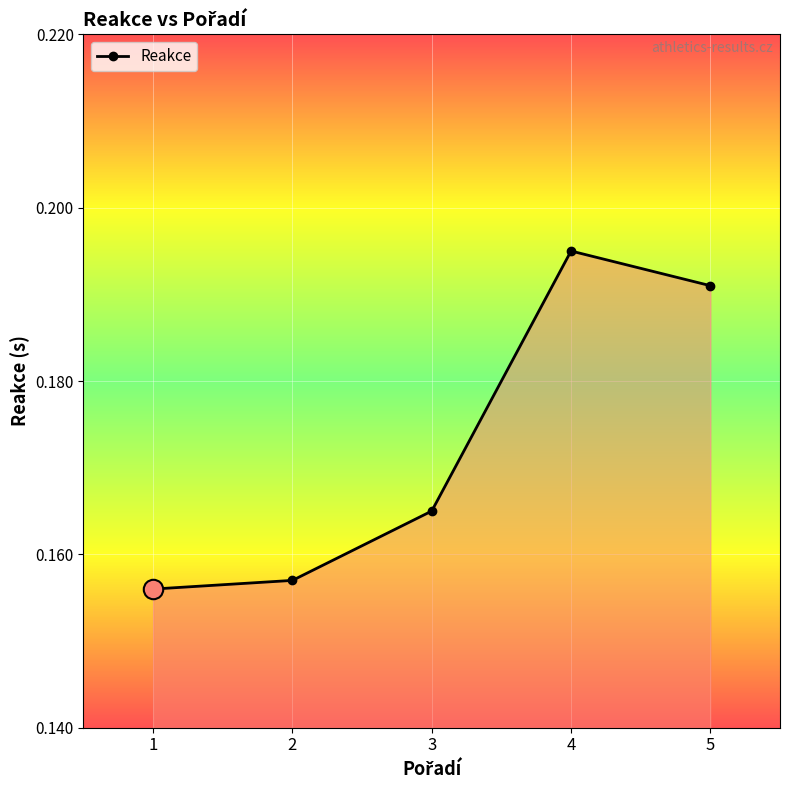

Rank the categories by value from lowest to highest.

1, 2, 3, 5, 4